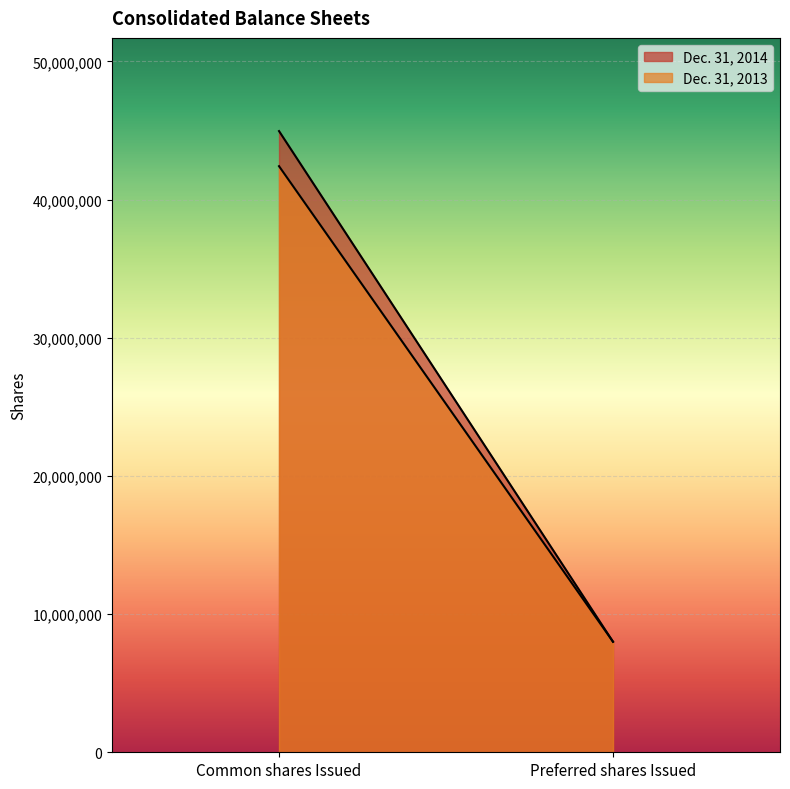

List the labels in order of Dec. 31, 2014 value, smallest first.

Preferred shares Issued, Common shares Issued